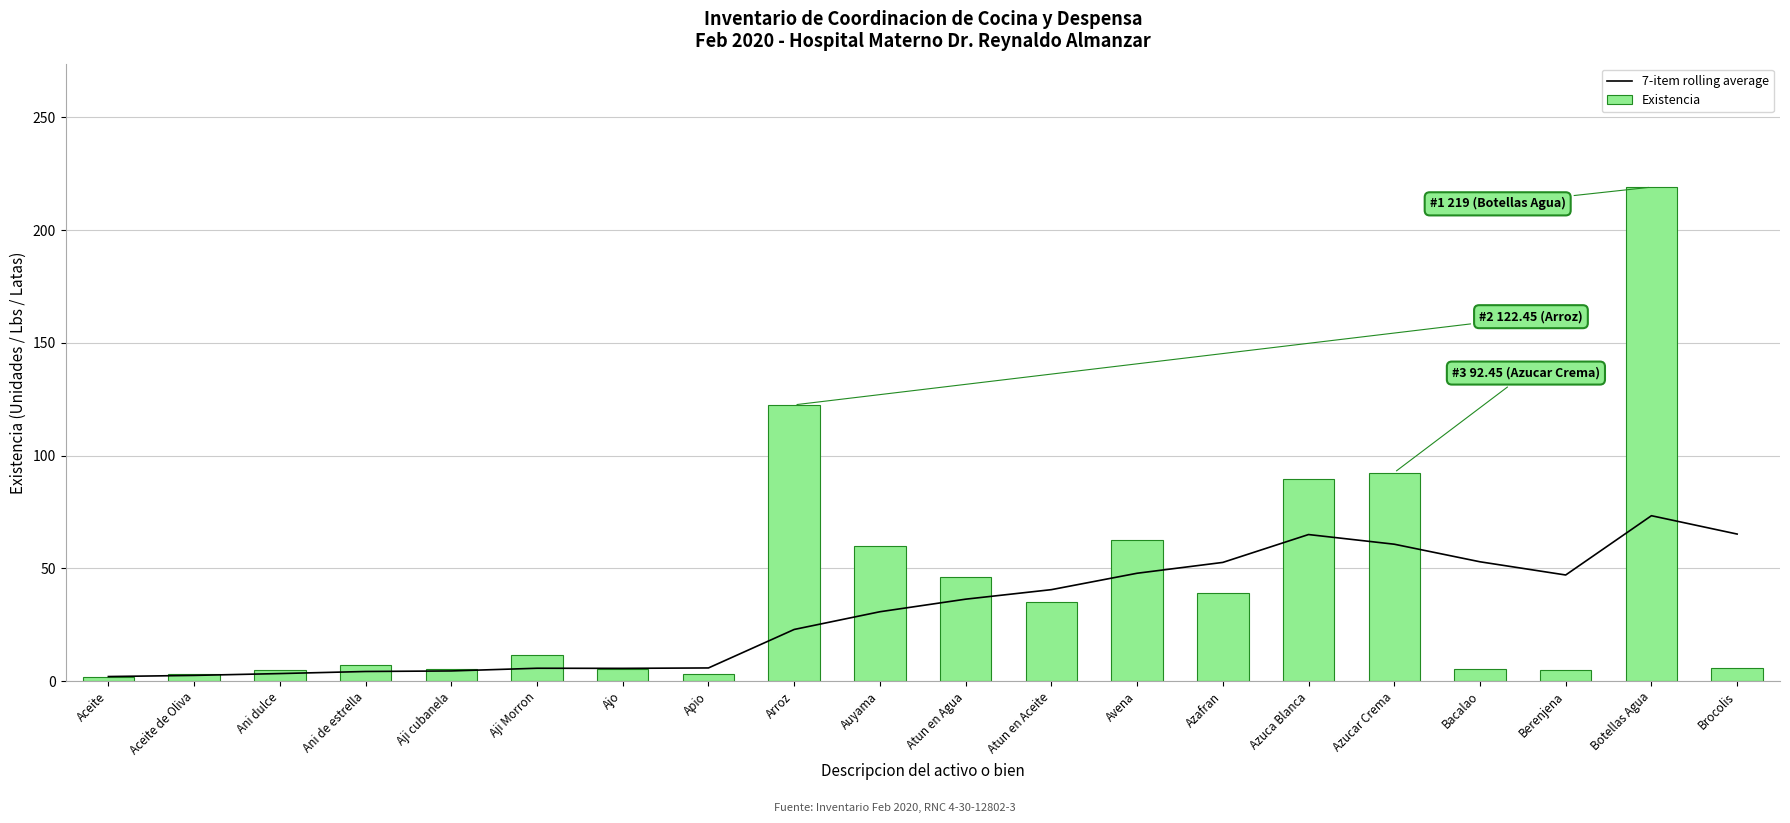

Which has a higher value, Azafran or Arroz?

Azafran